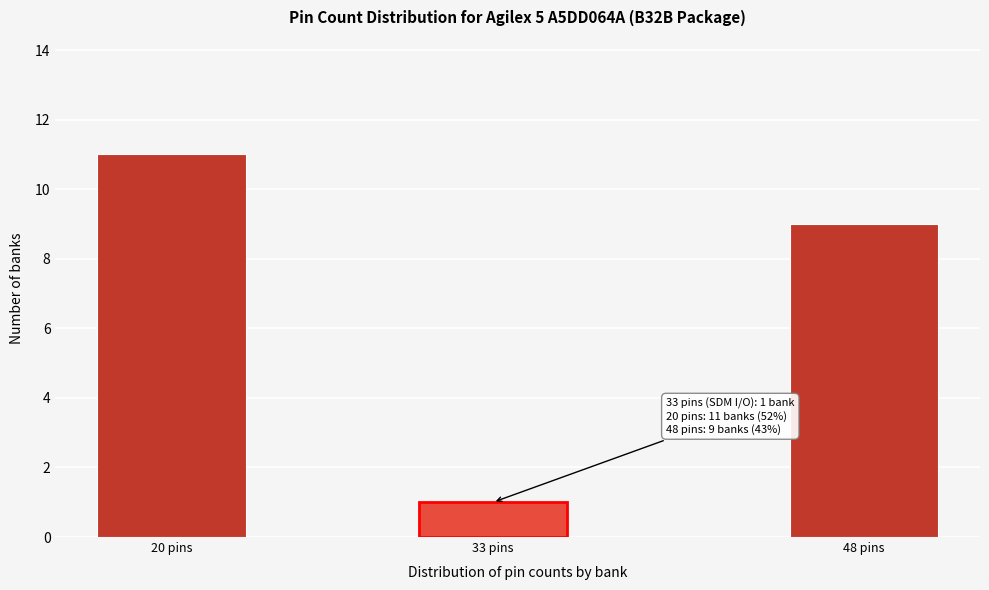

Reading left to right, what are all the values shown in this chart?

11	1	9